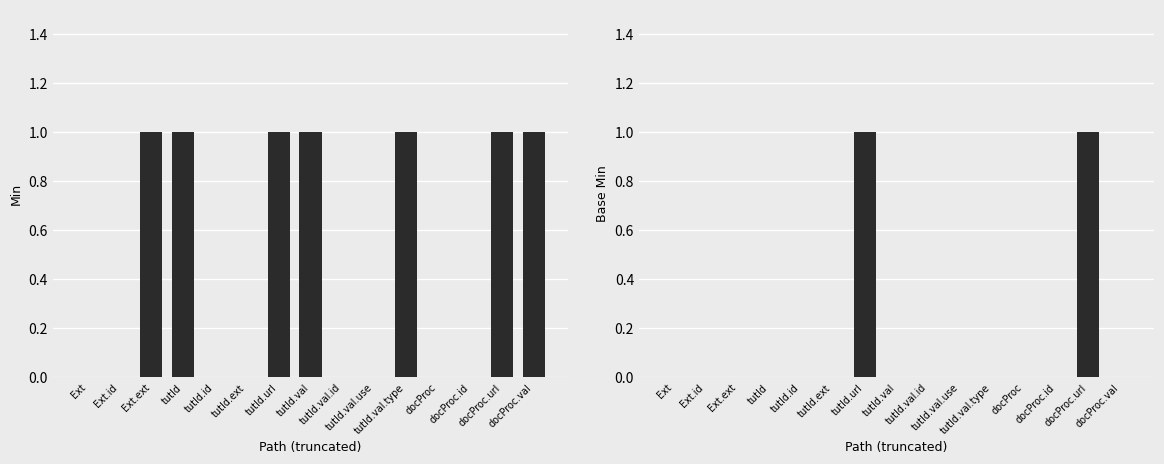

True or false: Base Min has a value of 1 at tutId.

False